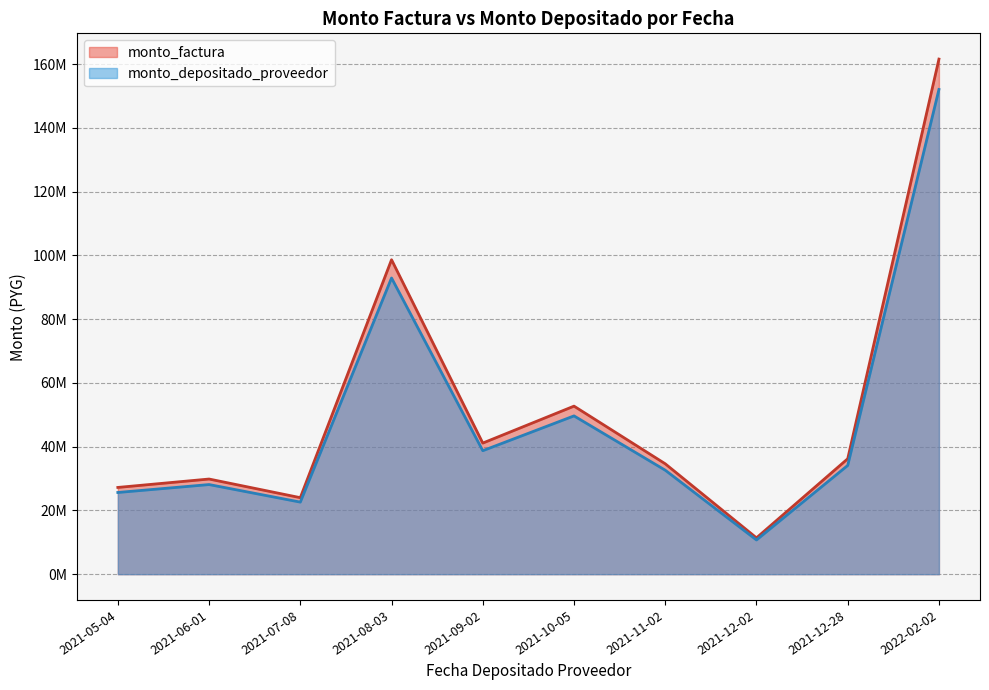

What are all the series names shown in the legend?

monto_factura, monto_depositado_proveedor